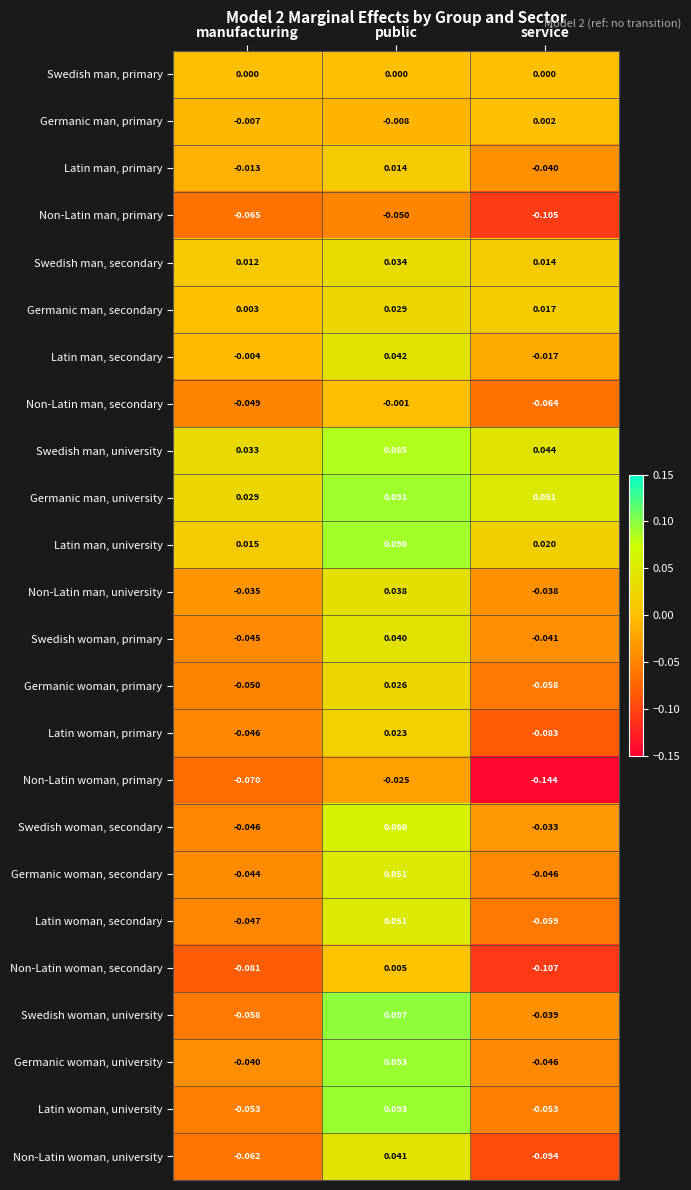

Which series has the largest range (max minus min)?

Swedish woman, university